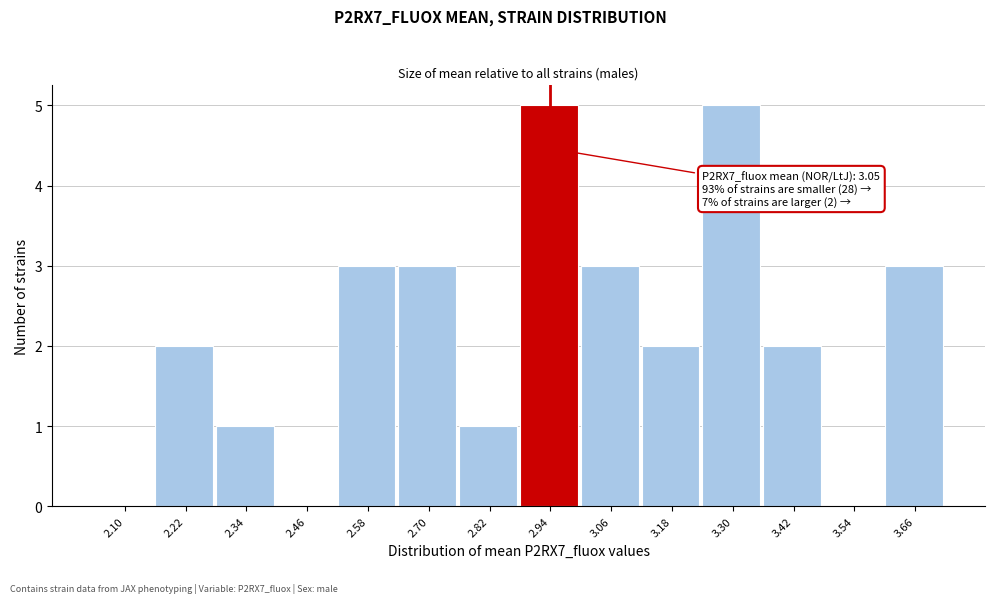

Reading left to right, transcribe all the data shown in this chart.

2.10=0	2.22=2	2.34=1	2.46=0	2.58=3	2.70=3	2.82=1	2.94=5	3.06=3	3.18=2	3.30=5	3.42=2	3.54=0	3.66=3